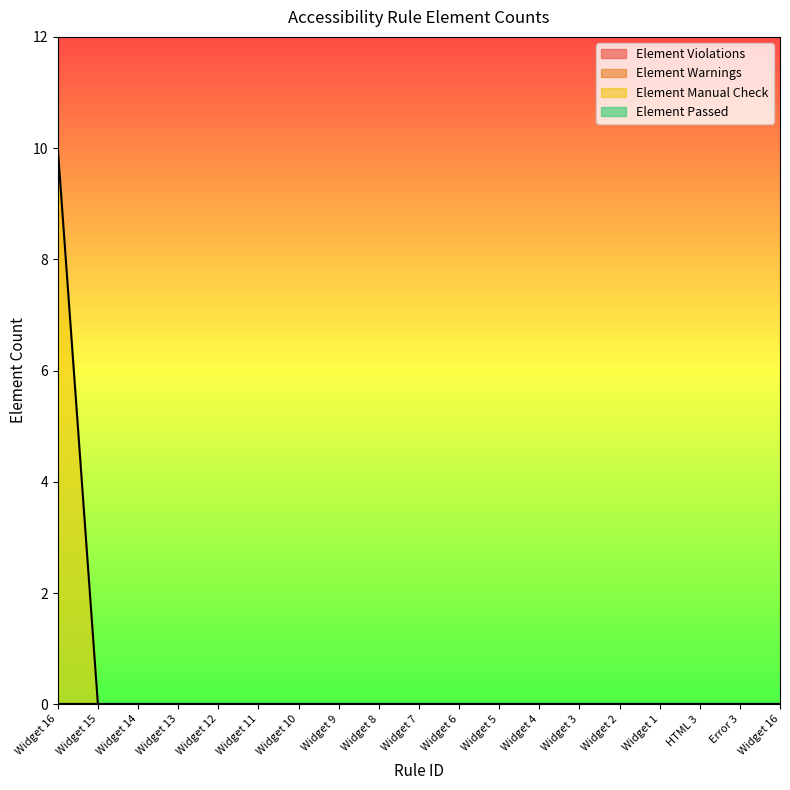

True or false: Element Passed and Element Manual Check intersect in this chart.

False